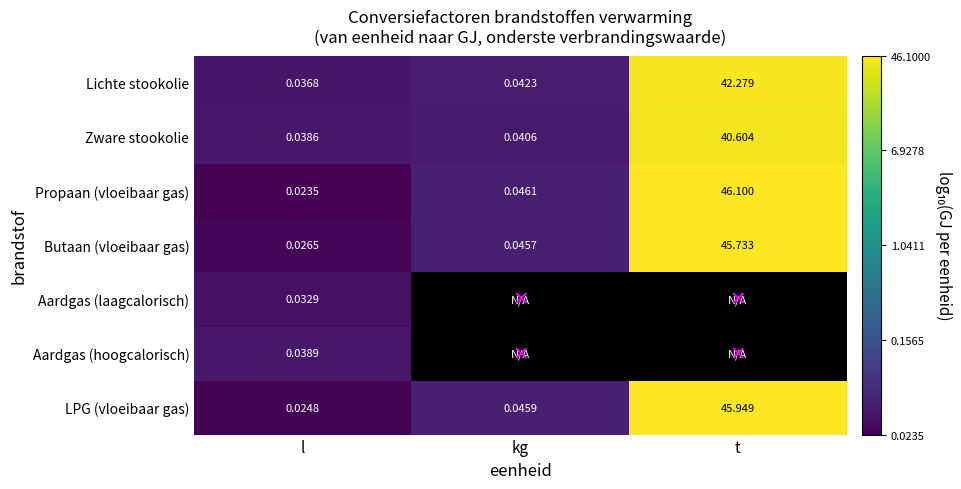

Rank the categories by Lichte stookolie value from highest to lowest.

t, kg, l